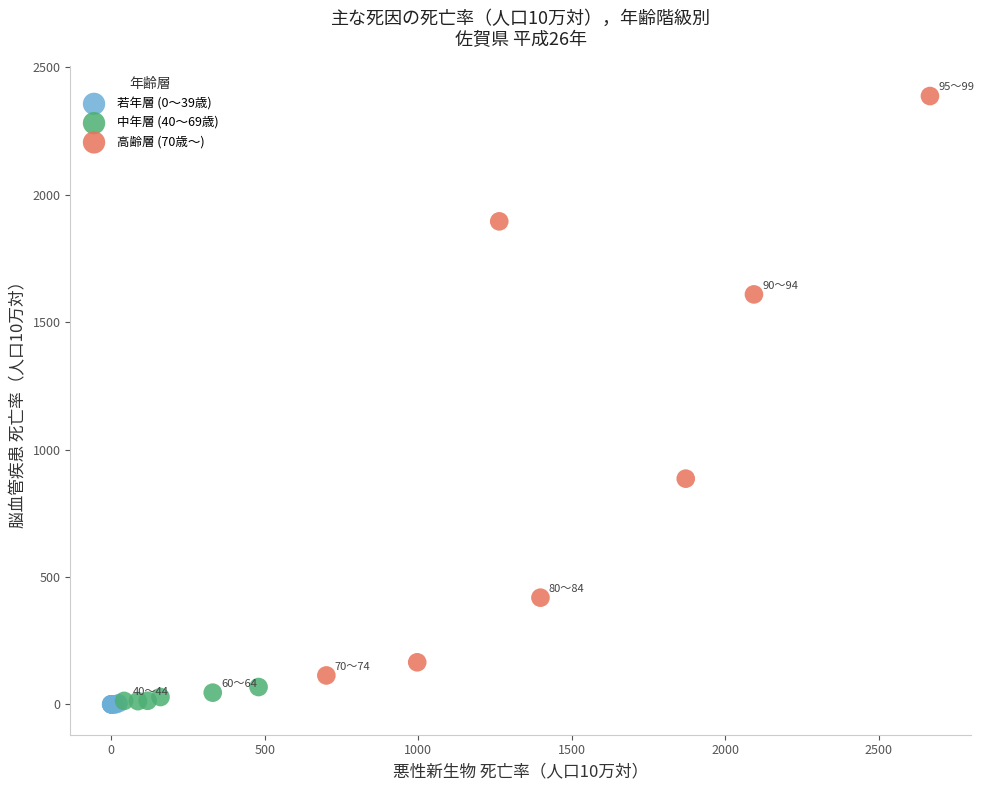

Which series contains the highest Y value?

高齢層 (70歳～)